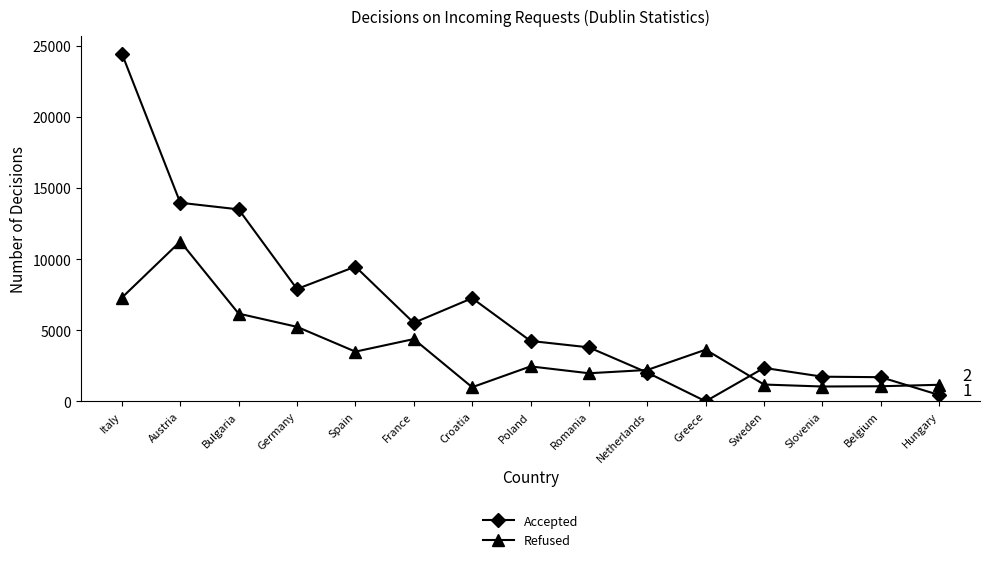

How many categories are shown in the chart?

15